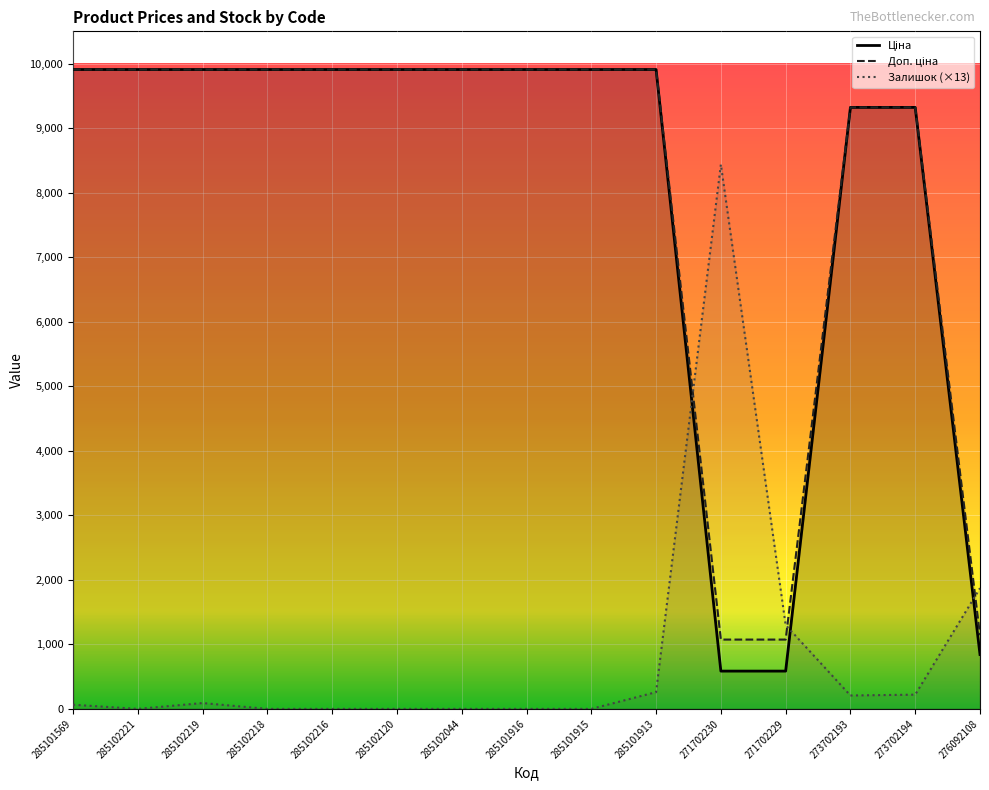

Reading right to left, list all the values displayed in this chart.

Ціна: 276092108=842.8	273702194=9321.4	273702193=9321.4	271702229=586.0	271702230=586.0	285101913=9908.5	285101915=9908.5	285101916=9908.5	285102044=9908.5	285102120=9908.5	285102216=9908.5	285102218=9908.5	285102219=9908.5	285102221=9908.5	285101569=9908.5
Доп. ціна: 276092108=1142.1	273702194=9321.4	273702193=9321.4	271702229=1074.5	271702230=1074.5	285101913=9908.5	285101915=9908.5	285101916=9908.5	285102044=9908.5	285102120=9908.5	285102216=9908.5	285102218=9908.5	285102219=9908.5	285102221=9908.5	285101569=9908.5
Залишок: 276092108=1872.0	273702194=221.0	273702193=208.0	271702229=1300.0	271702230=8437.0	285101913=260.0	285101915=0.0	285101916=0.0	285102044=0.0	285102120=0.0	285102216=0.0	285102218=0.0	285102219=91.0	285102221=0.0	285101569=65.0